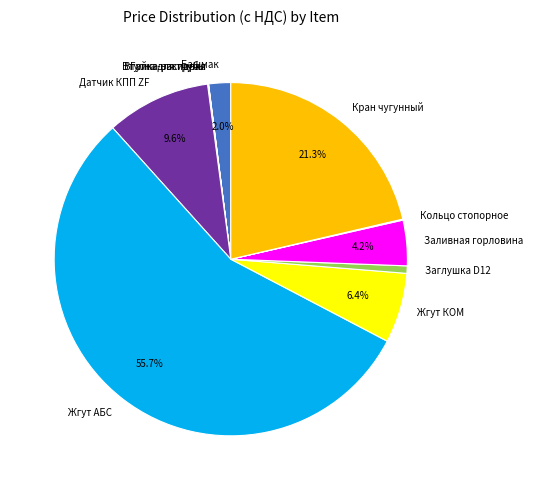

To the nearest percent, what portion does Жгут АБС represent?

56%